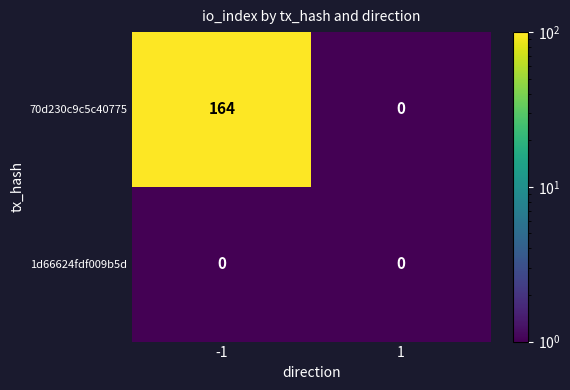

Which category has the highest value across all series?

-1